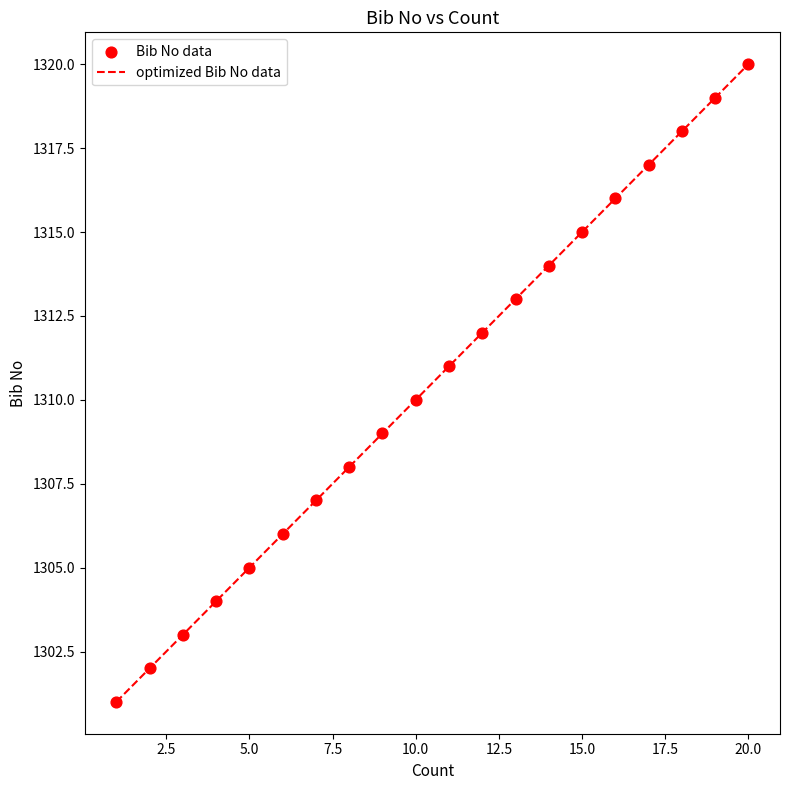

What is the difference between the maximum and minimum values?

19